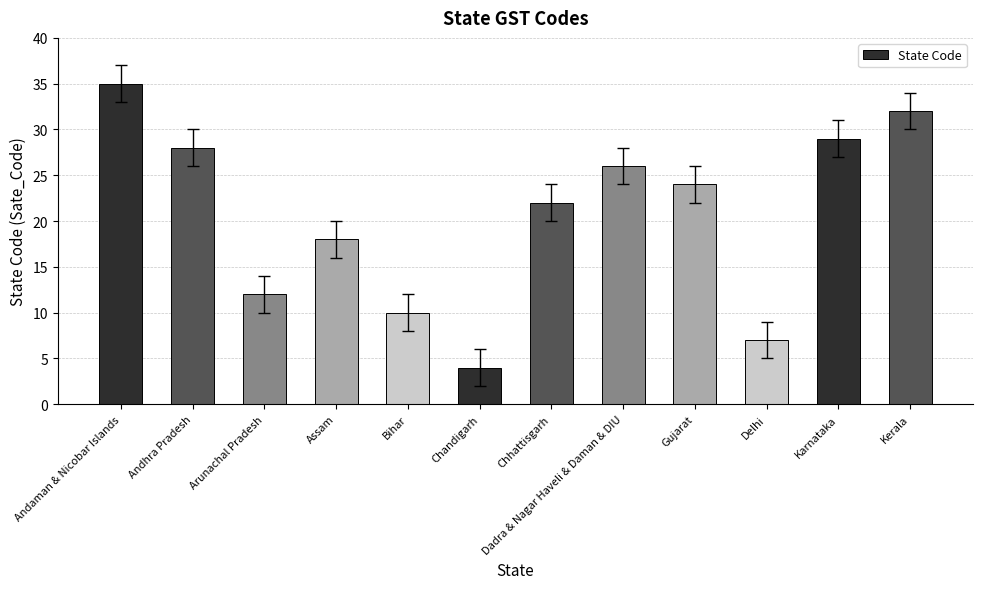

What is the average value?

21